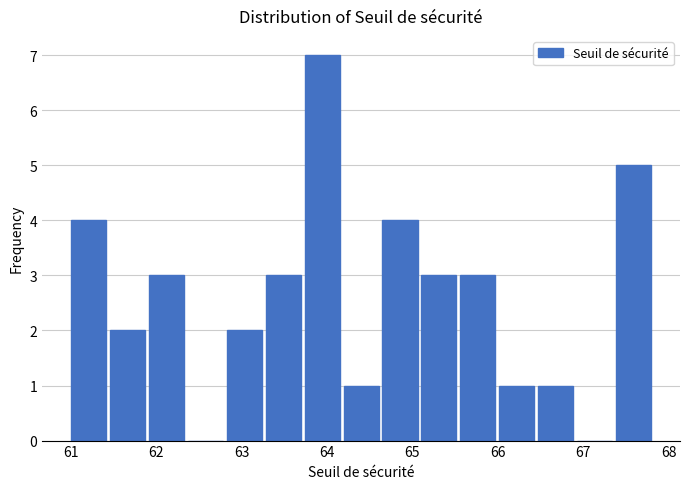

Which range on the x-axis has the tallest bar?

63.7 to 64.2